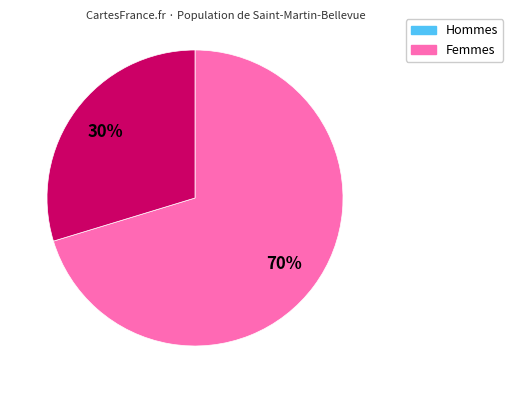

Is there any slice that represents more than half of the pie?

Yes